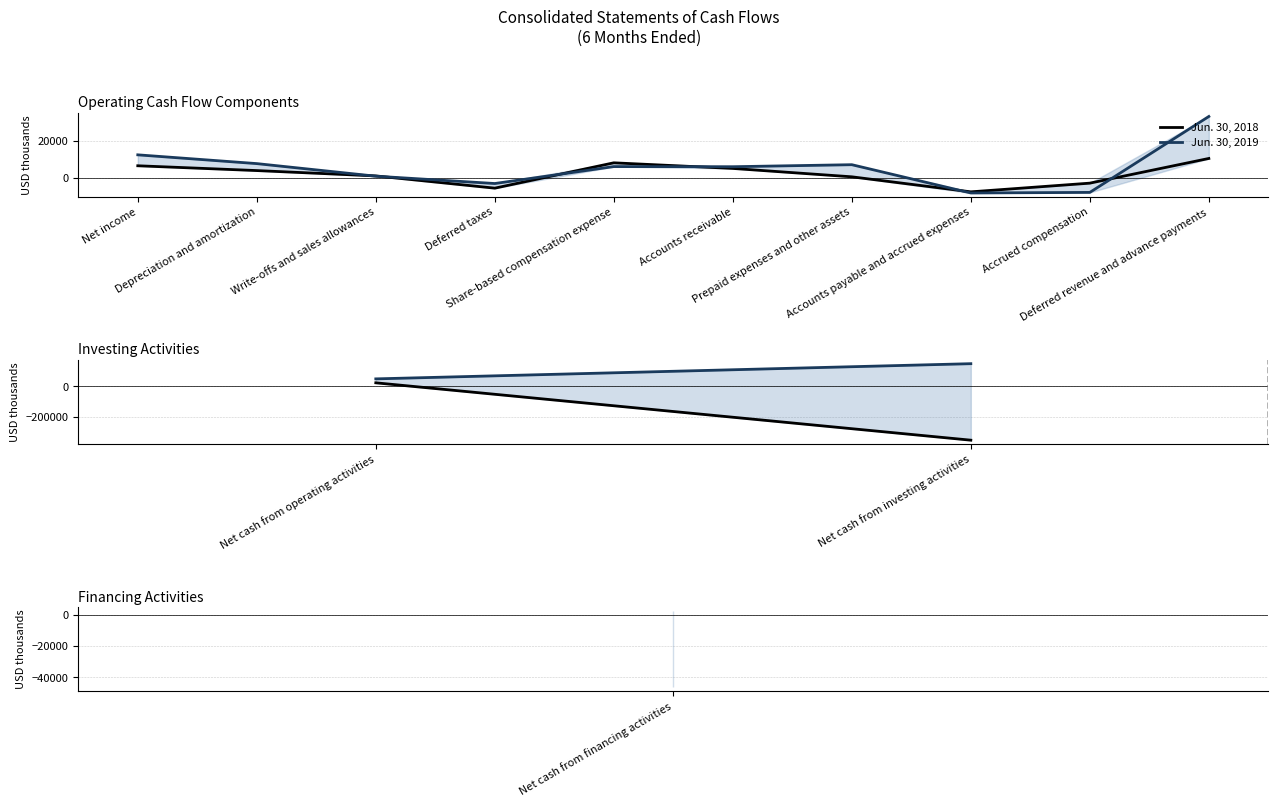

What is the maximum value for Jun. 30, 2019?

148923